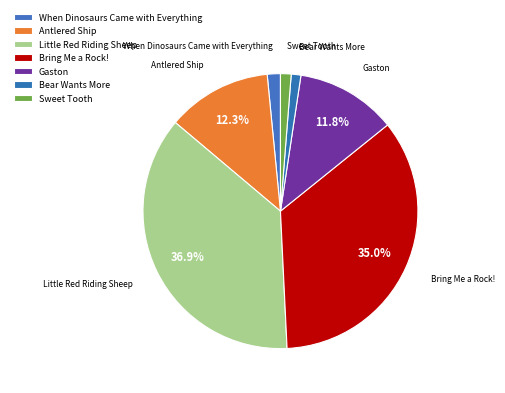

To the nearest percent, what portion does Sweet Tooth represent?

1%